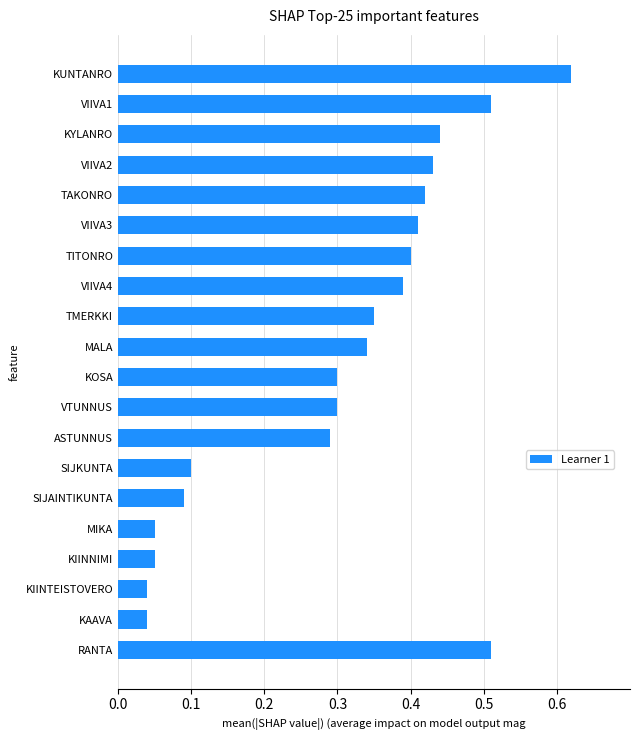

The value at VIIVA1 is 0.8. True or false?

False